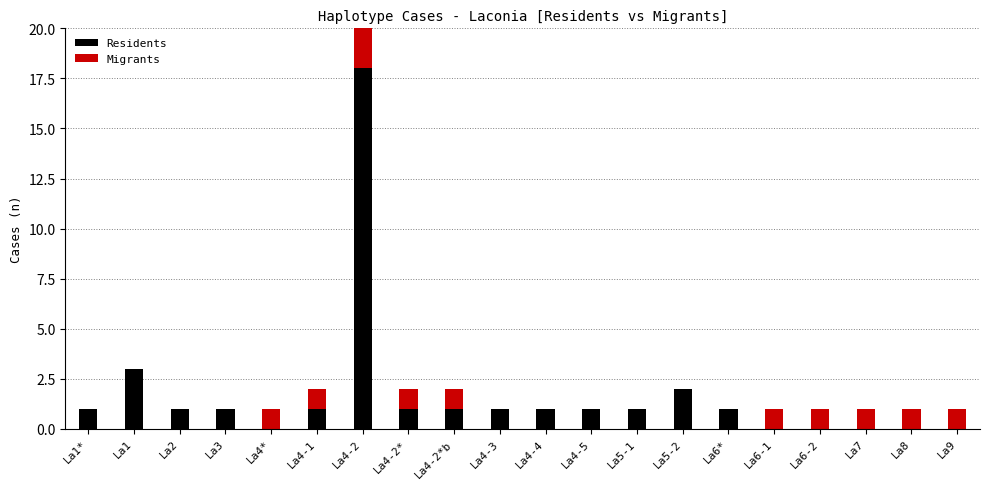

Reading left to right, transcribe all the data shown in this chart.

Residents: La1*=1	La1=3	La2=1	La3=1	La4*=0	La4-1=1	La4-2=18	La4-2*=1	La4-2*b=1	La4-3=1	La4-4=1	La4-5=1	La5-1=1	La5-2=2	La6*=1	La6-1=0	La6-2=0	La7=0	La8=0	La9=0
Migrants: La1*=0	La1=0	La2=0	La3=0	La4*=1	La4-1=1	La4-2=6	La4-2*=1	La4-2*b=1	La4-3=0	La4-4=0	La4-5=0	La5-1=0	La5-2=0	La6*=0	La6-1=1	La6-2=1	La7=1	La8=1	La9=1